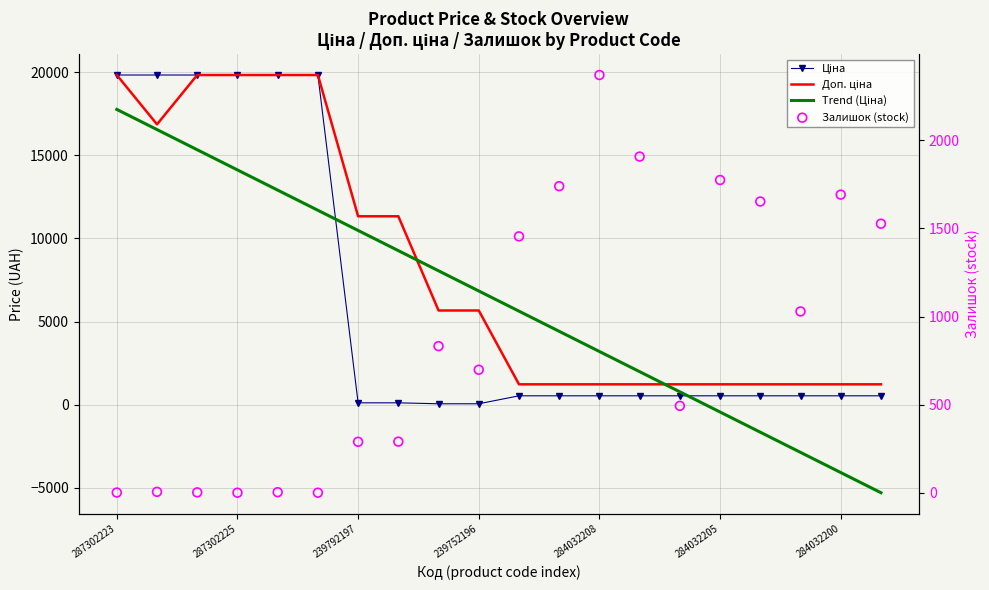

Which series reaches the minimum Y coordinate?

Trend (Ціна)